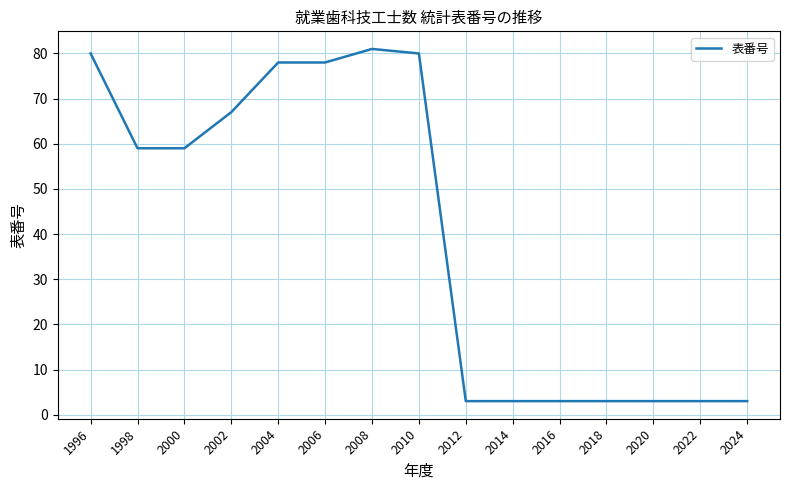

What is the sum of all values?

603